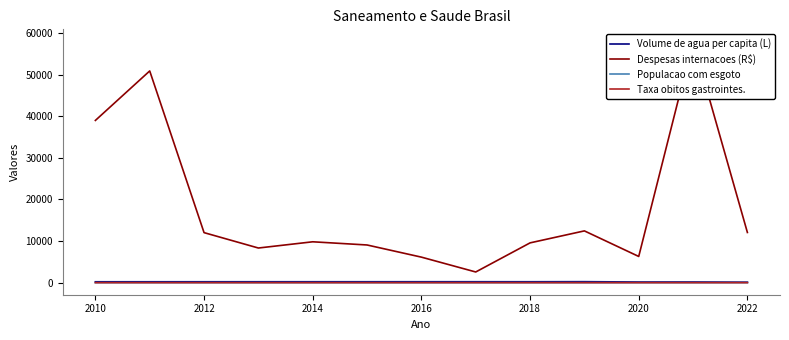

Reading right to left, transcribe all the data shown in this chart.

Volume de agua per capita (L): 114.8	161.3	158.3	238.4	219.8	224.8	223.7	222.2	221.3	219.8	217.9	215.5	213.4
Despesas internacoes (R$): 12065.4	58006.9	6299.3	12447.7	9564.8	2568.2	6136.8	9058.8	9825.7	8328.9	12027.0	50903.0	39004.8
Populacao com esgoto: 1.0	0.5	0.5	0.7	0.1	0.0	0.1	0.0	0.0	0.0	0.0	0.0	0.0
Taxa obitos gastrointes.: 0.0	0.0	0.0	0.1	0.0	0.0	0.0	0.0	0.1	0.1	0.0	0.1	0.0